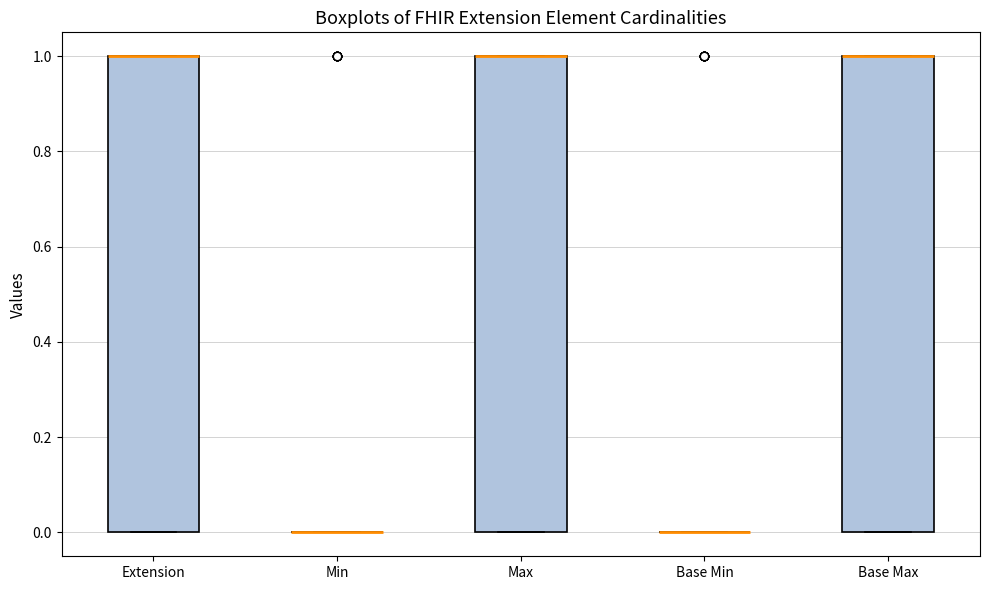

Reading left to right, transcribe this box plot: for each box, give where its median line is, the range the box spans, and where its two whiskers end, as read against the y-axis. The values are not printed on the chart, so give them approximately, as read against the axis.

Extension: median 1 (drawn on the box's upper edge), box 0 to 1, whiskers 0 to 1
Min: box collapsed to a line at 0, whiskers 0 to 0
Max: median 1 (drawn on the box's upper edge), box 0 to 1, whiskers 0 to 1
Base Min: box collapsed to a line at 0, whiskers 0 to 0
Base Max: median 1 (drawn on the box's upper edge), box 0 to 1, whiskers 0 to 1